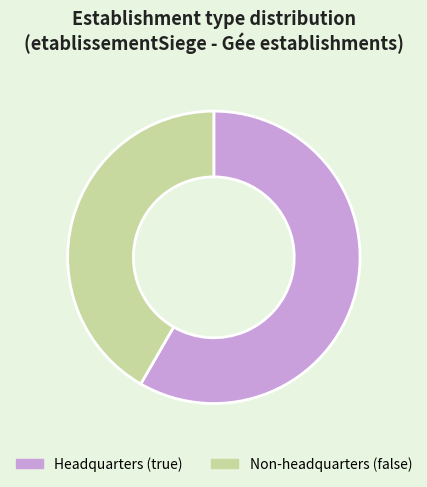

Which category accounts for the majority?

Headquarters (true)